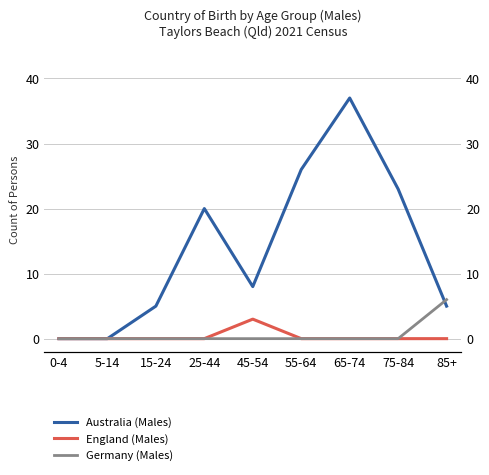

At how many categories does at least one series exceed 20?

3